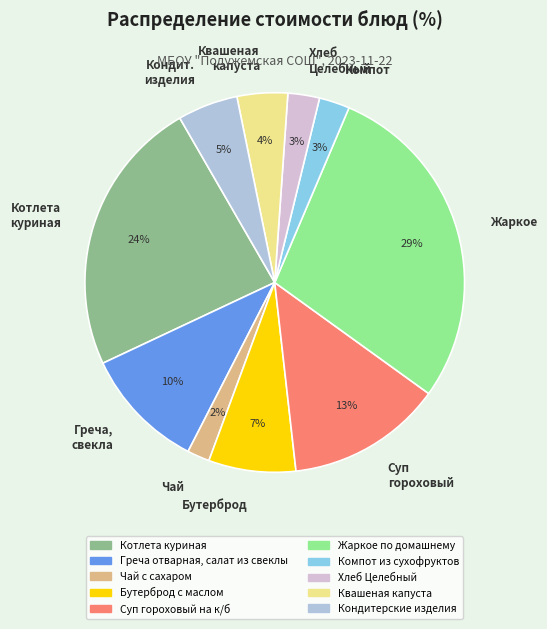

To the nearest percent, what portion does Кондит. изделия represent?

5%